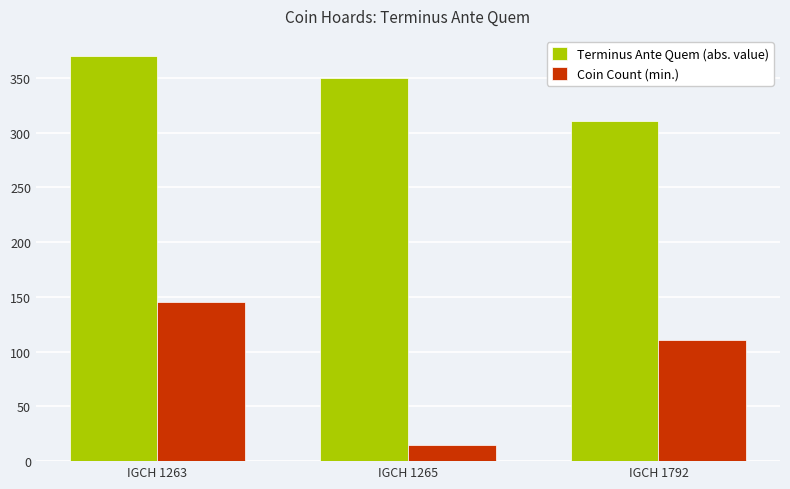

Which series has the largest total across all categories?

Terminus Ante Quem (abs. value)